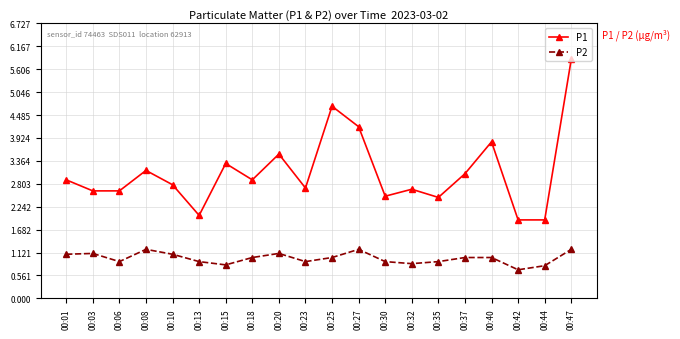

What is the value of the P2 point at the 7th from the left?

0.8